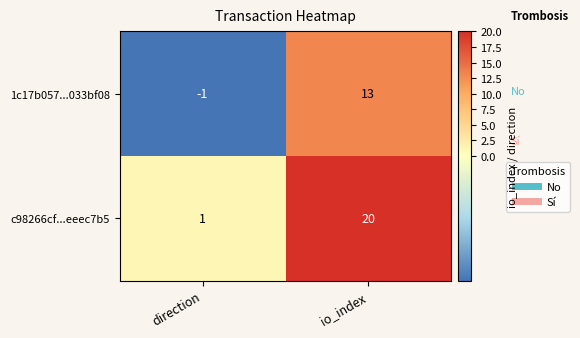

Which series has the largest total across all categories?

c98266cf...eeec7b5